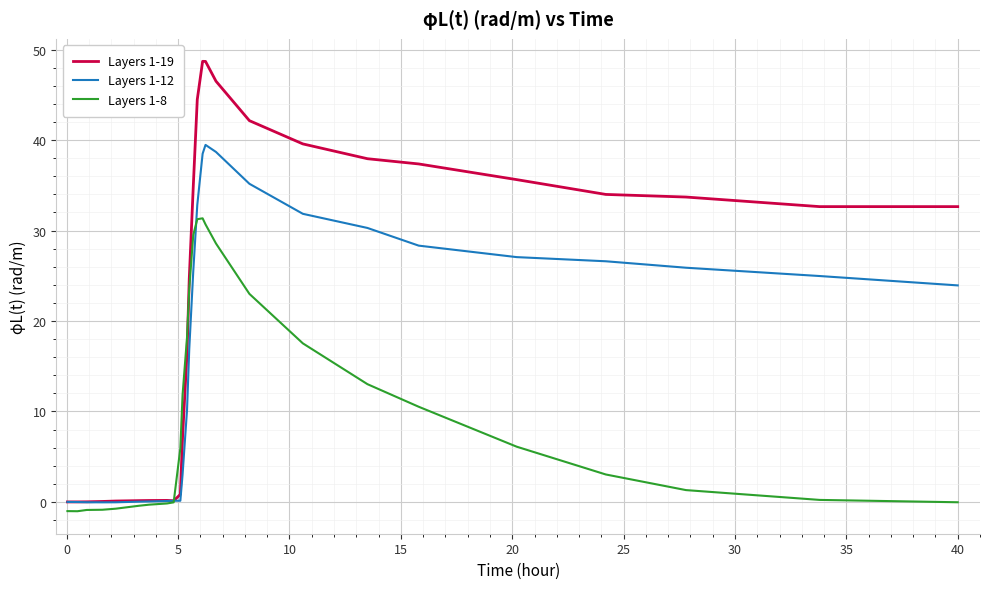

What is the greatest value displayed?

48.7